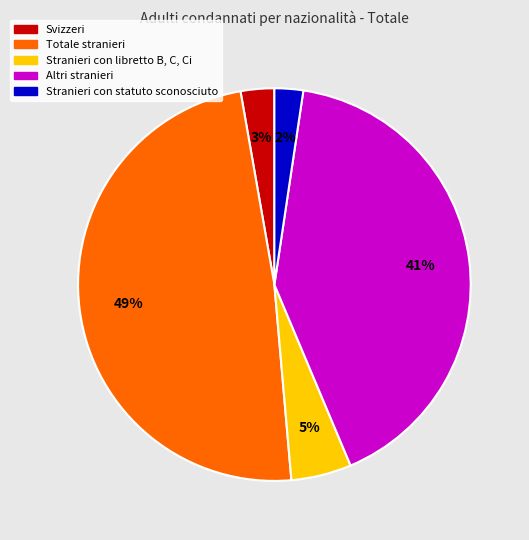

True or false: Altri stranieri accounts for 41% of the total.

True